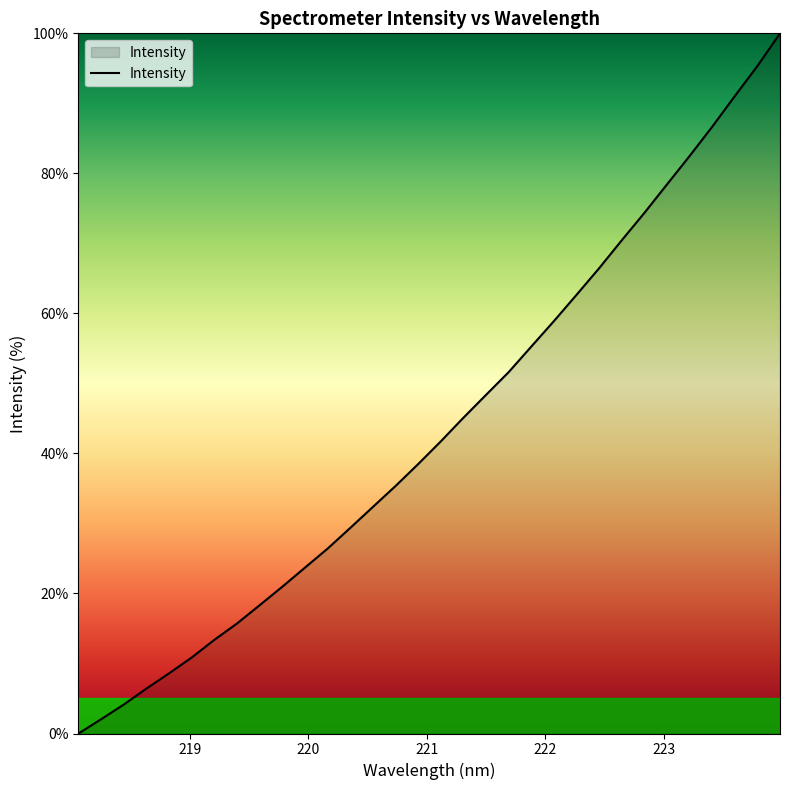

What is the difference between the maximum and minimum values?

100.0